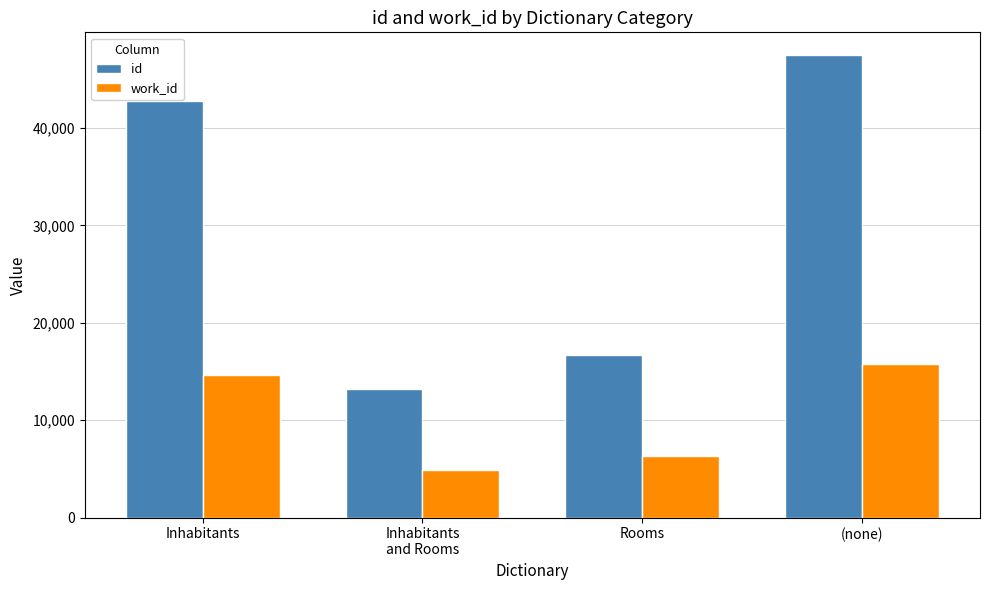

What is the difference between the highest and lowest values at Inhabitants
and Rooms?

8290